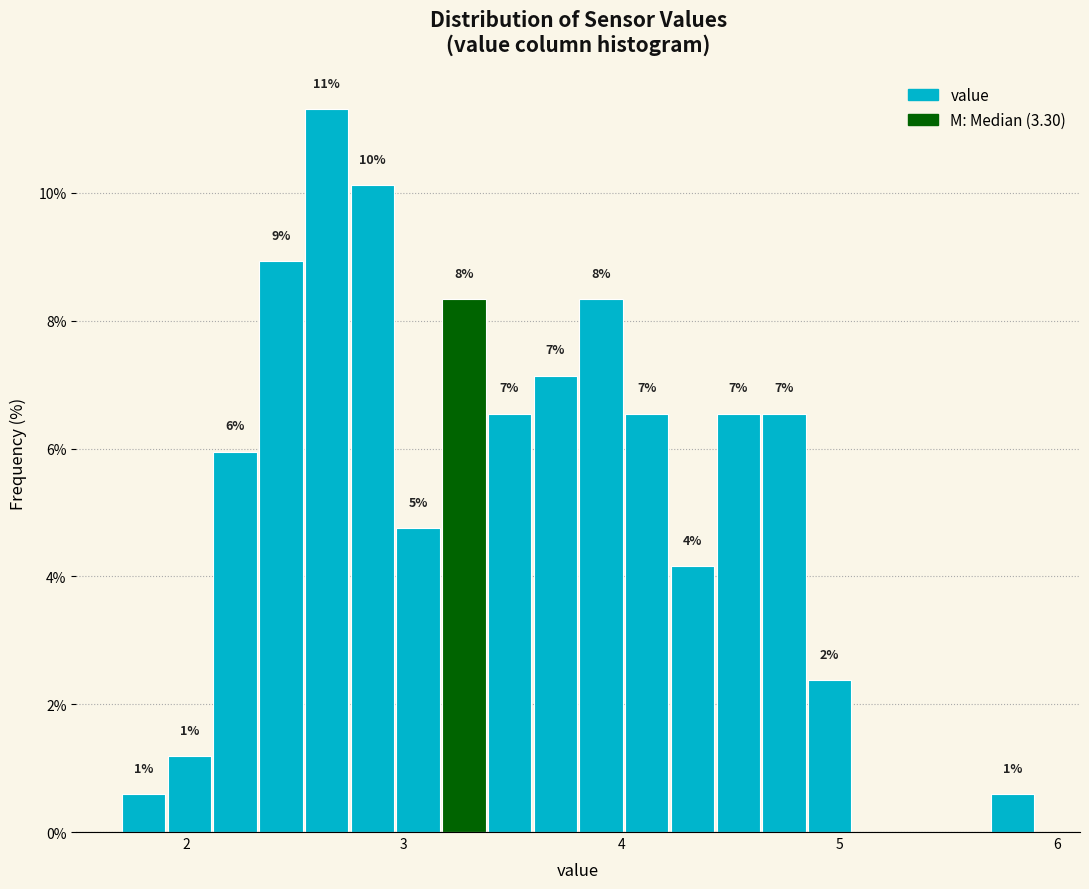

Around what value on the x-axis is the tallest bar? Give the approximate position of its centre, as read against the axis.

2.6